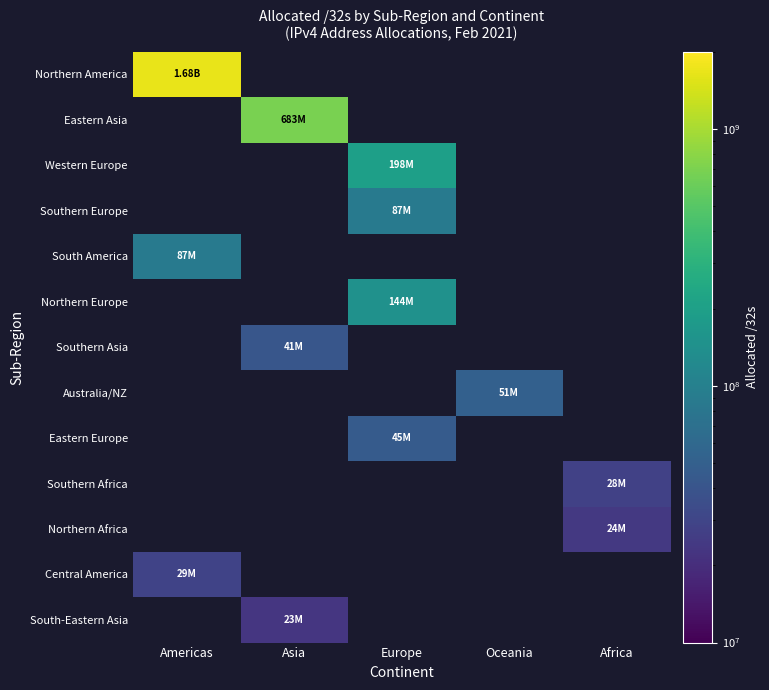

How many positive values does the Southern Europe series have?

1